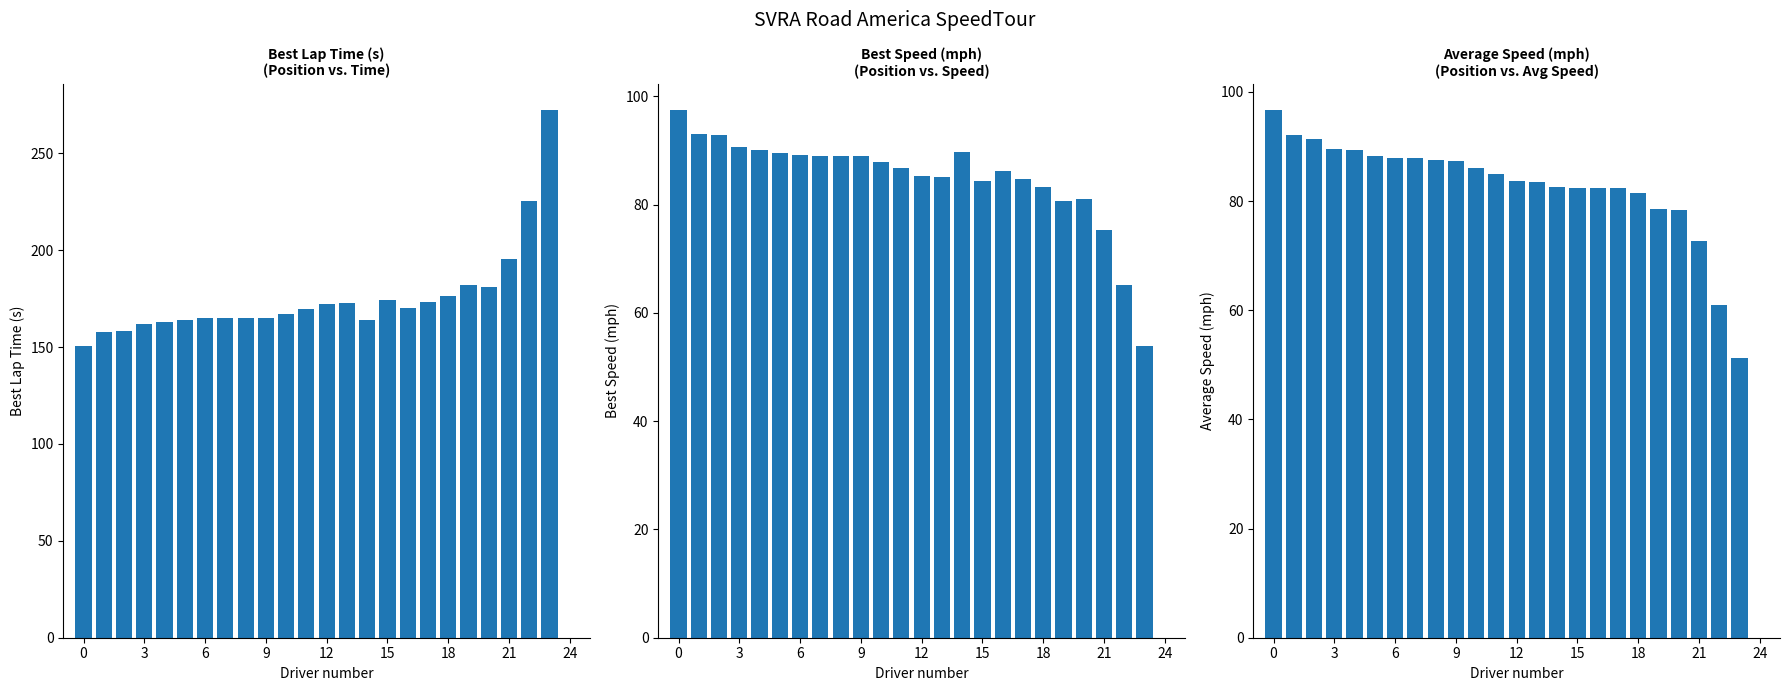

How many groups of bars are there?

25